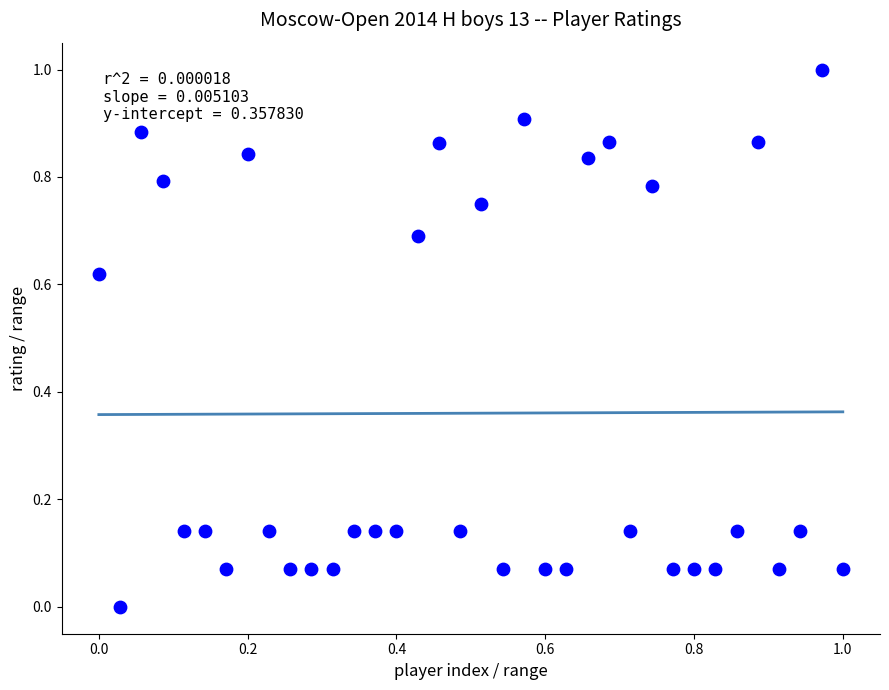

What is the range of Y values (max minus min)?

1.0